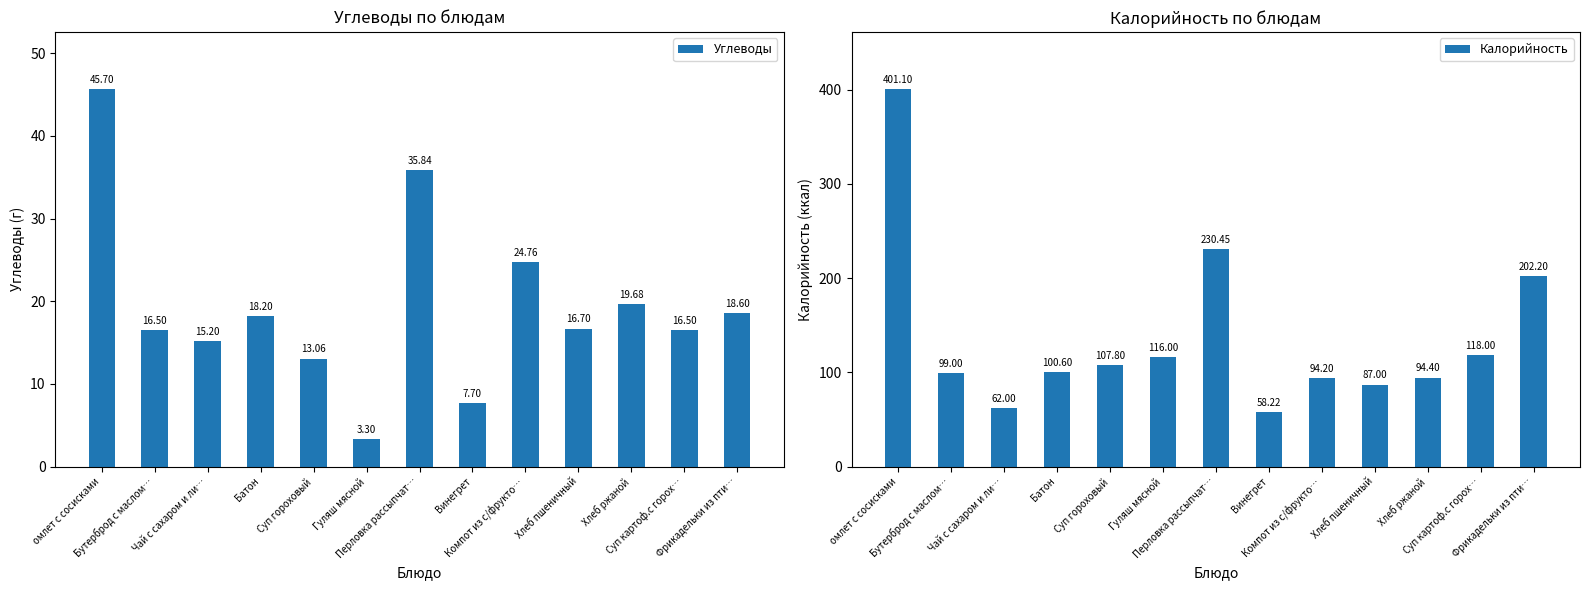

What are all the series names shown in the legend?

Углеводы, Калорийность